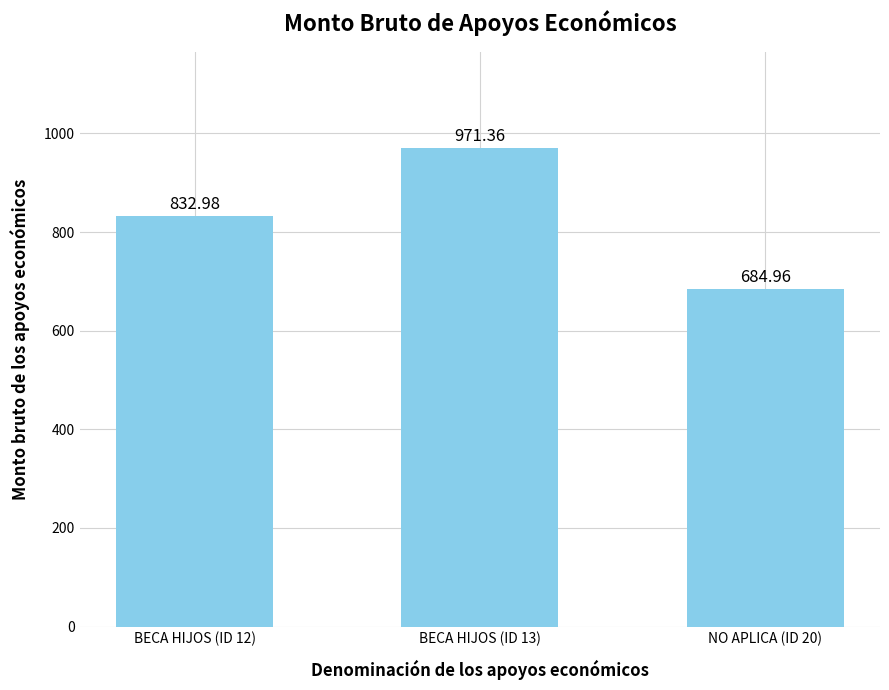

What is the label of the 3rd bar from the right?

BECA HIJOS (ID 12)